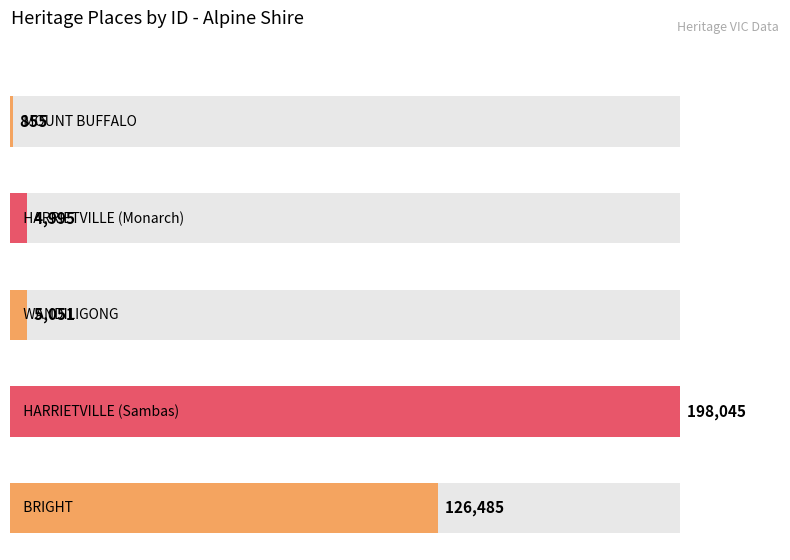

Reading left to right, extract all data points from this chart.

855	4995	5051	198045	126485